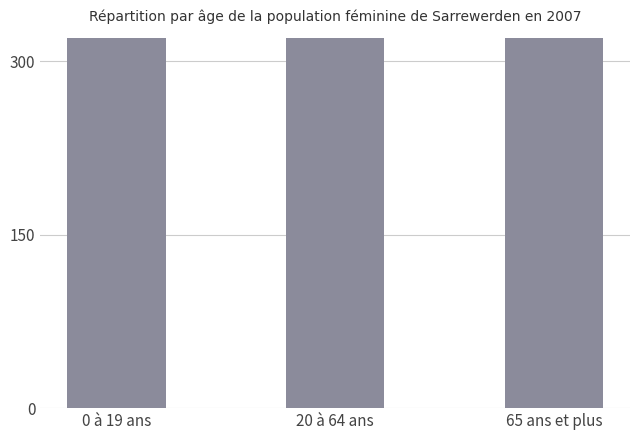

How many bars are there in total?

3